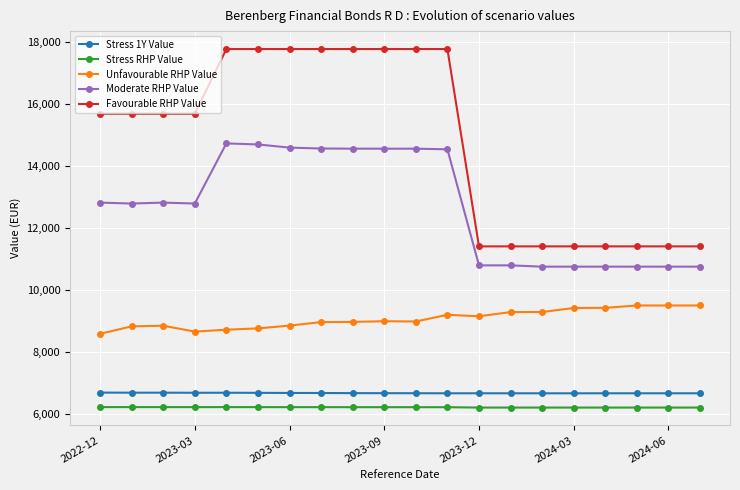

What is the maximum value for Unfavourable RHP Value?

9498.6